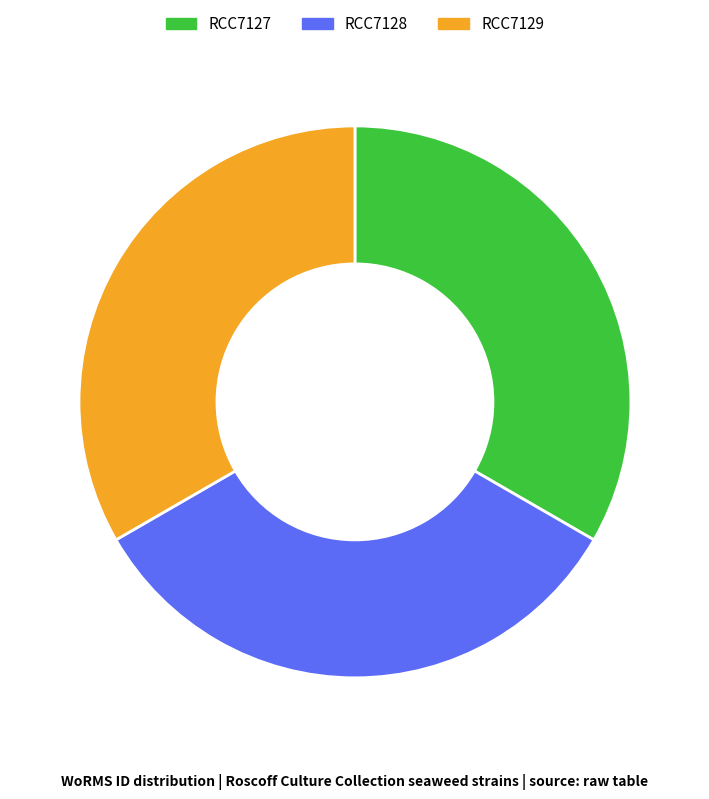

Is it true that RCC7128 is 43% of the pie?

False